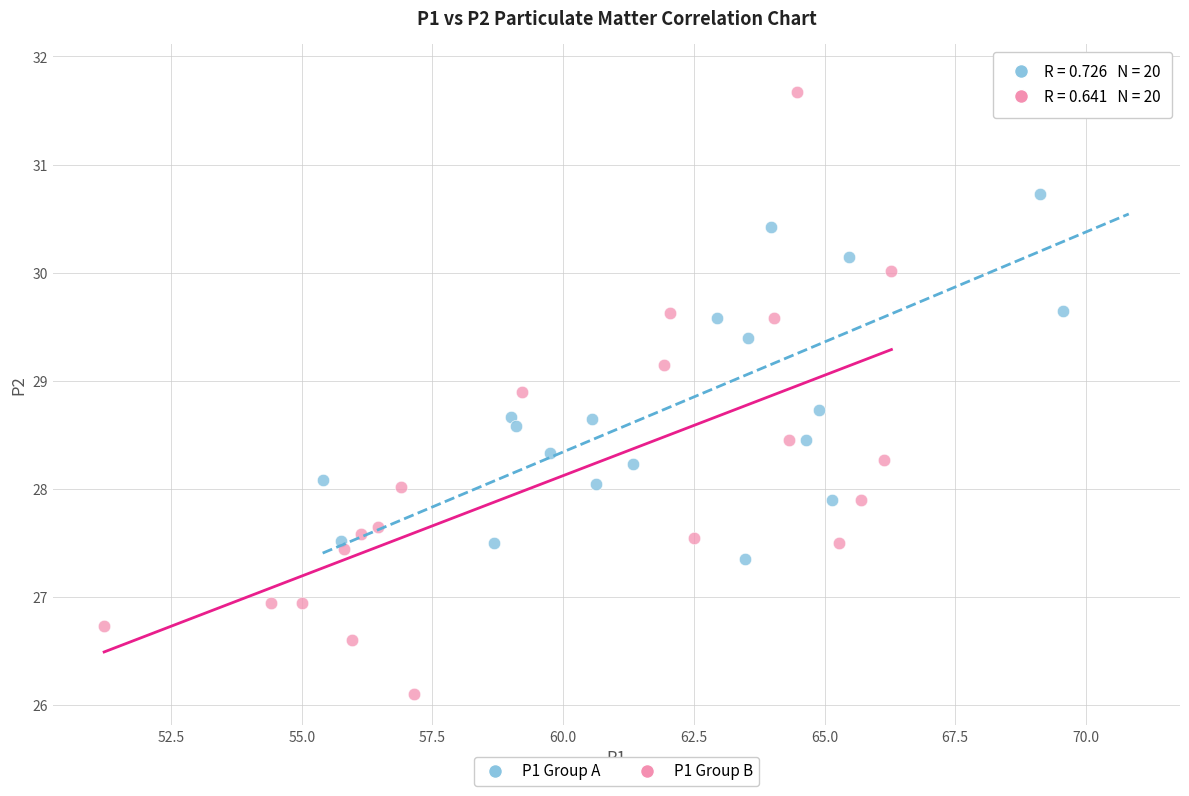

Which series reaches the minimum Y coordinate?

P1 Group B